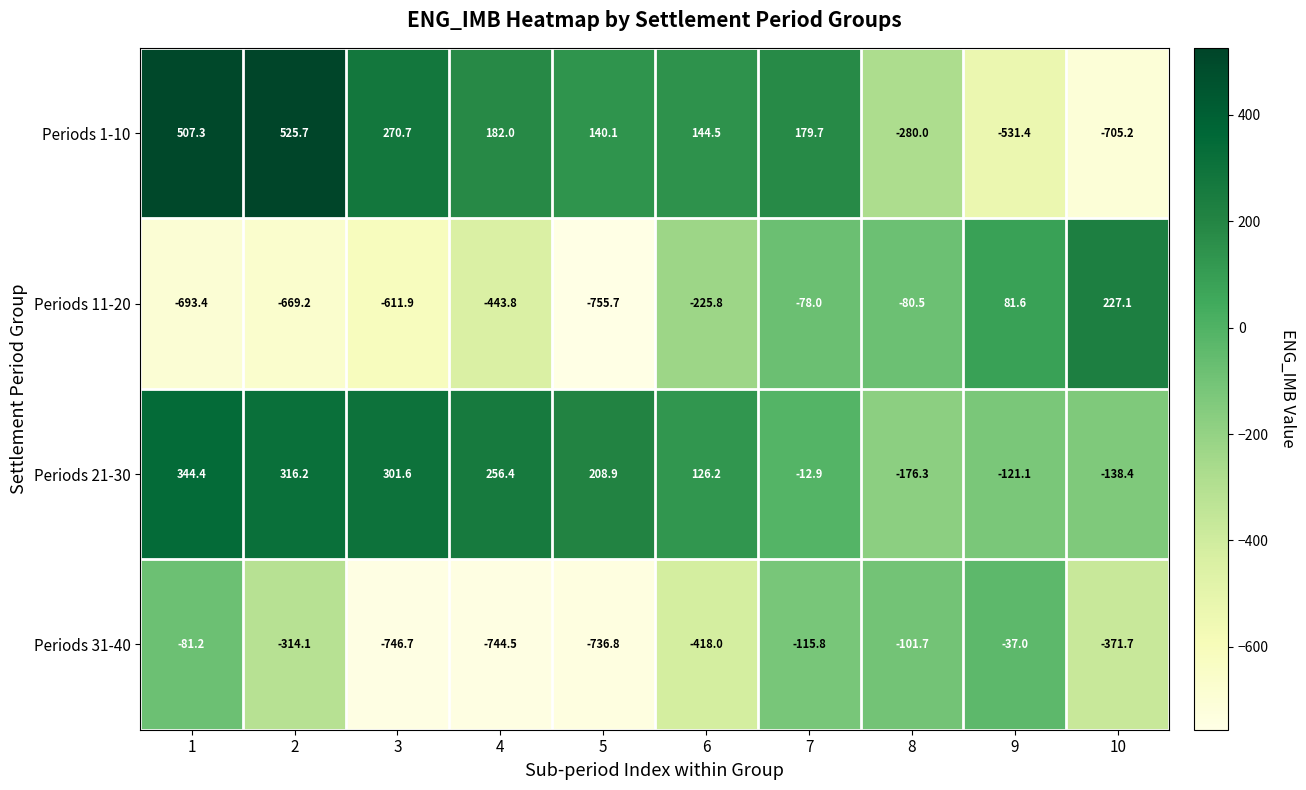

Rank the series by their maximum value, from lowest to highest.

Periods 31-40, Periods 11-20, Periods 21-30, Periods 1-10